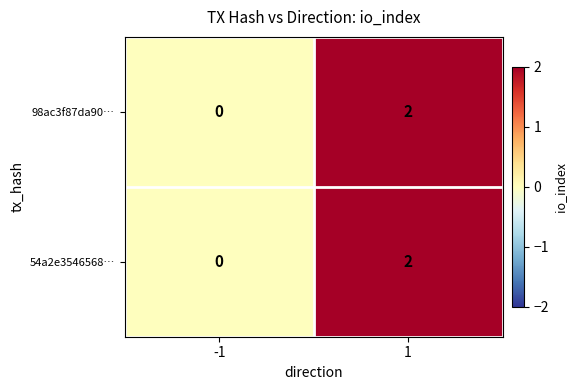

Is the value of 98ac3f87da90… at -1 greater than the value of 54a2e3546568… at 1?

No